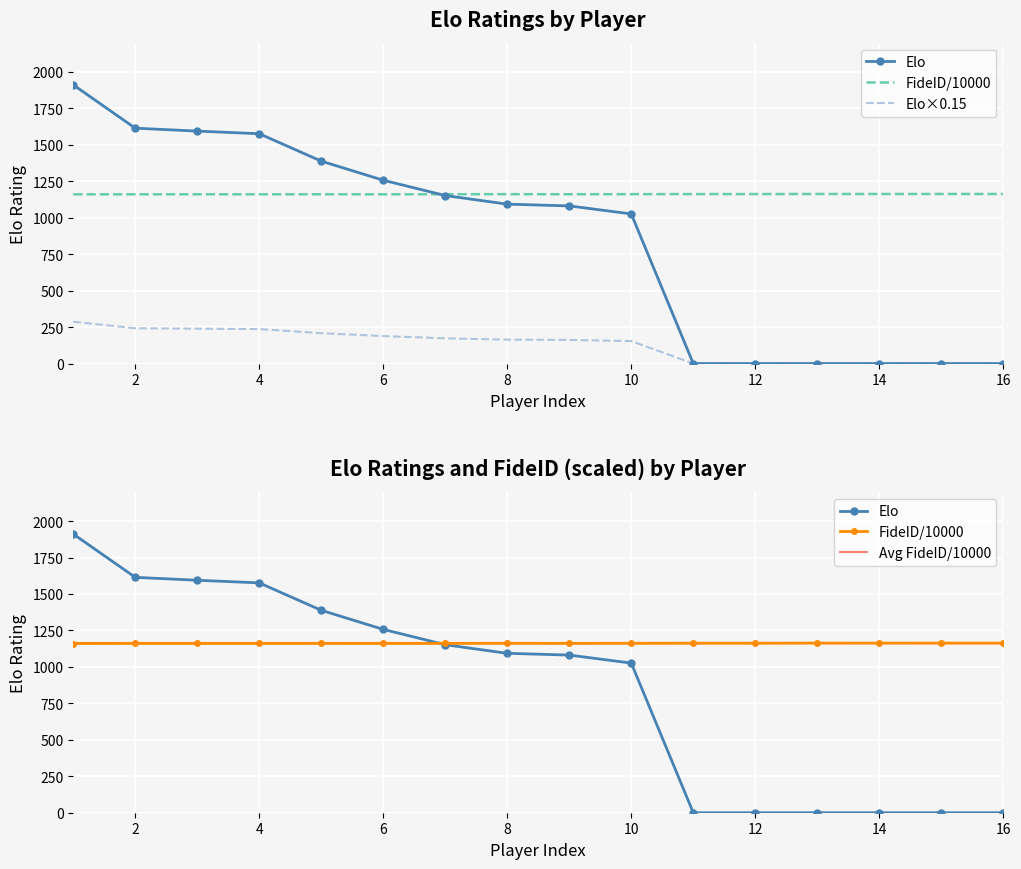

Reading left to right, list all the values displayed in this chart.

Elo: 1911.0	1614.0	1594.0	1576.0	1388.0	1257.0	1152.0	1093.0	1081.0	1026.0	0.0	0.0	0.0	0.0	0.0	0.0
FideID: 1160.4	1160.6	1160.7	1160.6	1160.8	1160.6	1161.0	1161.5	1161.0	1161.5	1162.3	1162.1	1162.9	1162.7	1162.9	1162.9